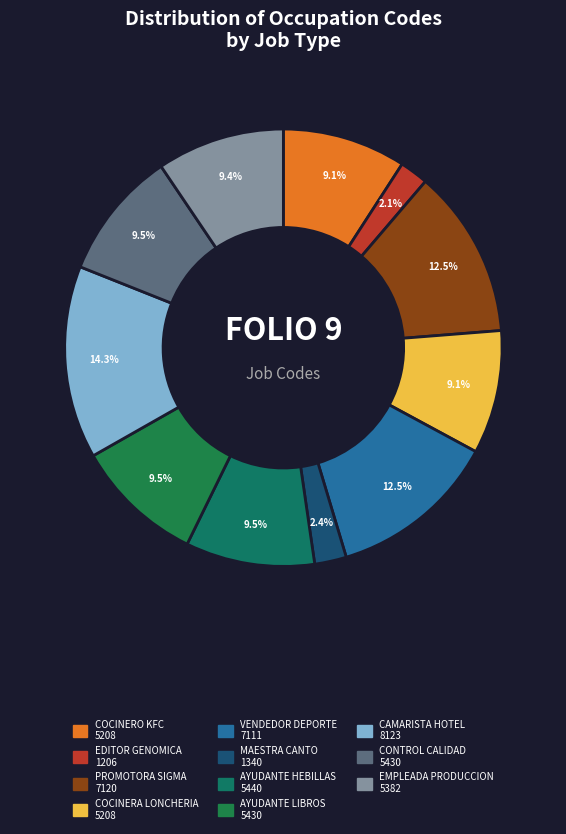

Which category has the smallest portion of the pie?

EDITOR GENOMICA